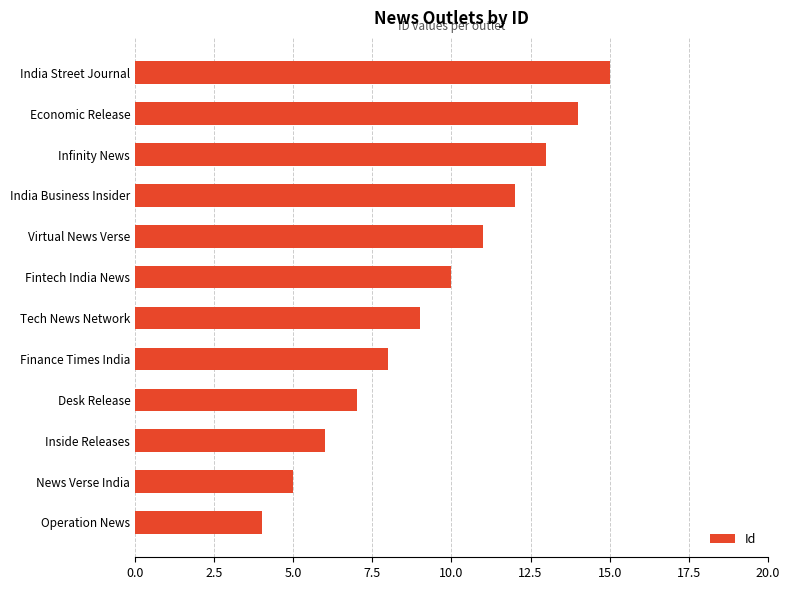

What is the change in value from Infinity News to India Street Journal?

+2